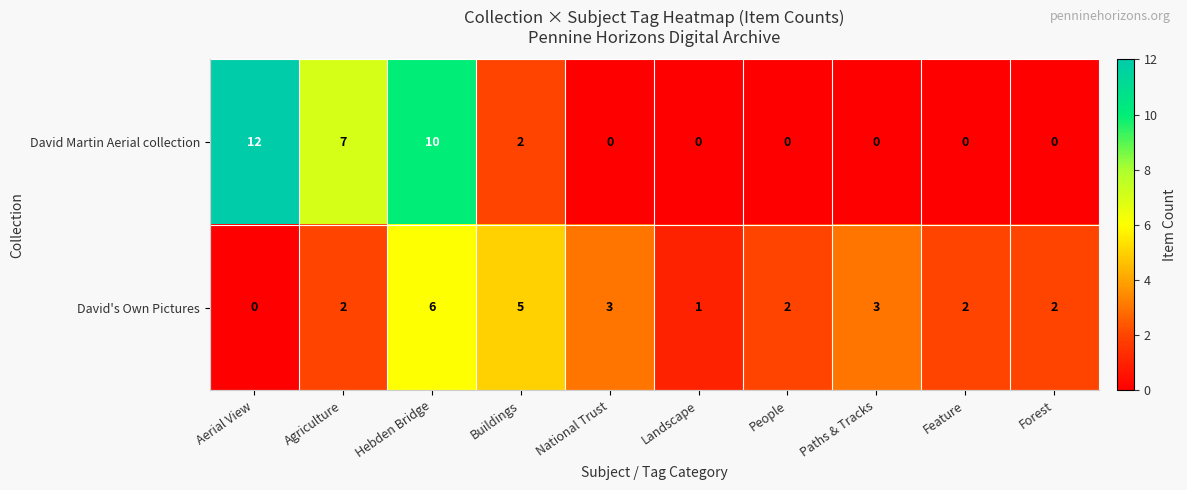

Is it true that David's Own Pictures equals 1 at Landscape?

True